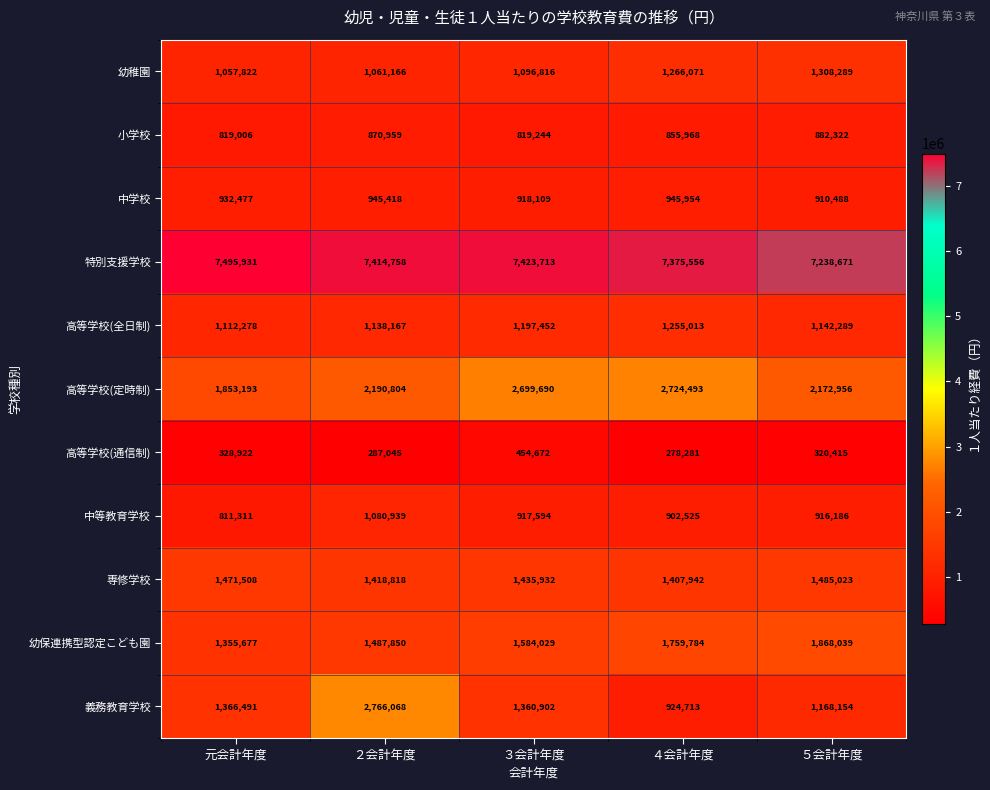

What is the difference between the second highest and second lowest values in the 中学校 series?

27309